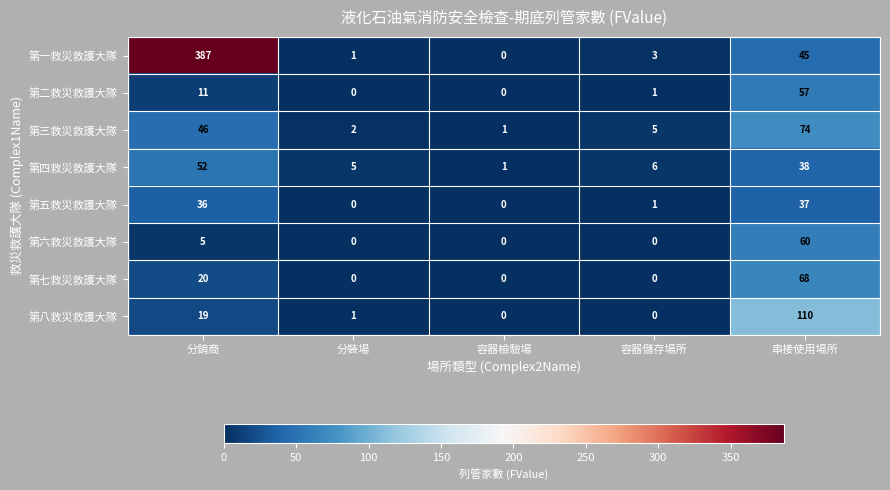

At 分銷商, list the series in order from smallest to largest.

第六救災救護大隊, 第二救災救護大隊, 第八救災救護大隊, 第七救災救護大隊, 第五救災救護大隊, 第三救災救護大隊, 第四救災救護大隊, 第一救災救護大隊